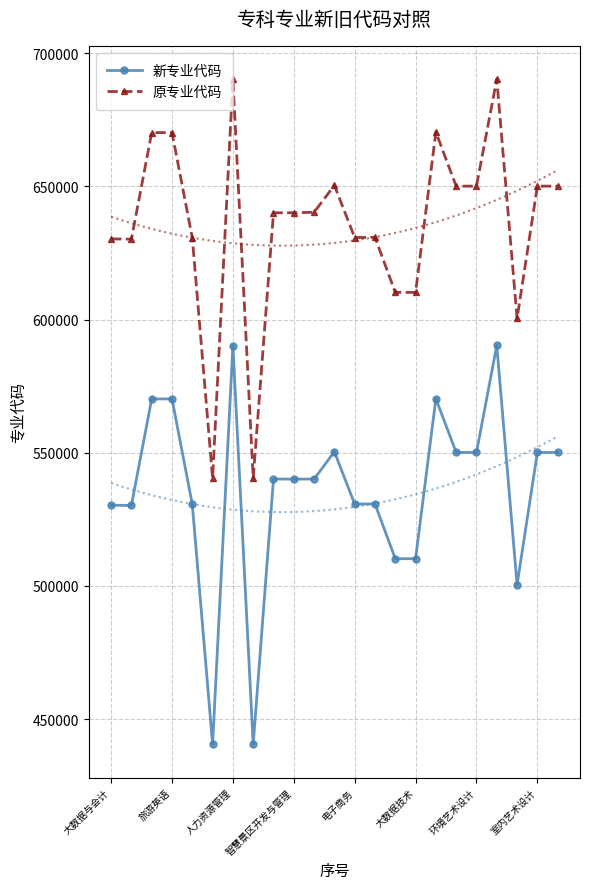

List the series in order of their overall mean, highest first.

原专业代码, 新专业代码